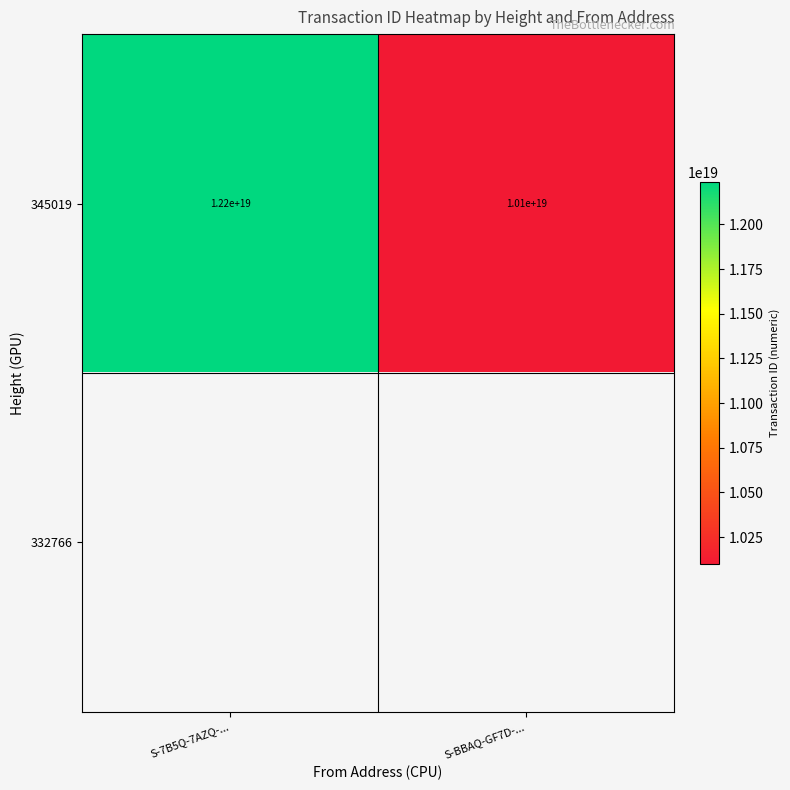

Is it true that 345019 equals 7144247250090275840.0 at S-7B5Q-7AZQ-...?

False